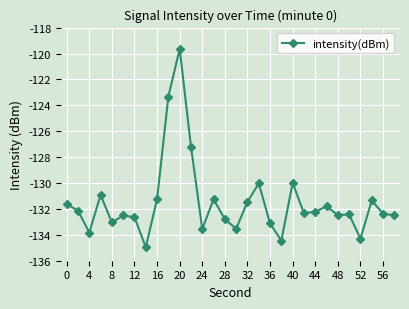

True or false: there are more than 1 points higher than both neighbors.

True